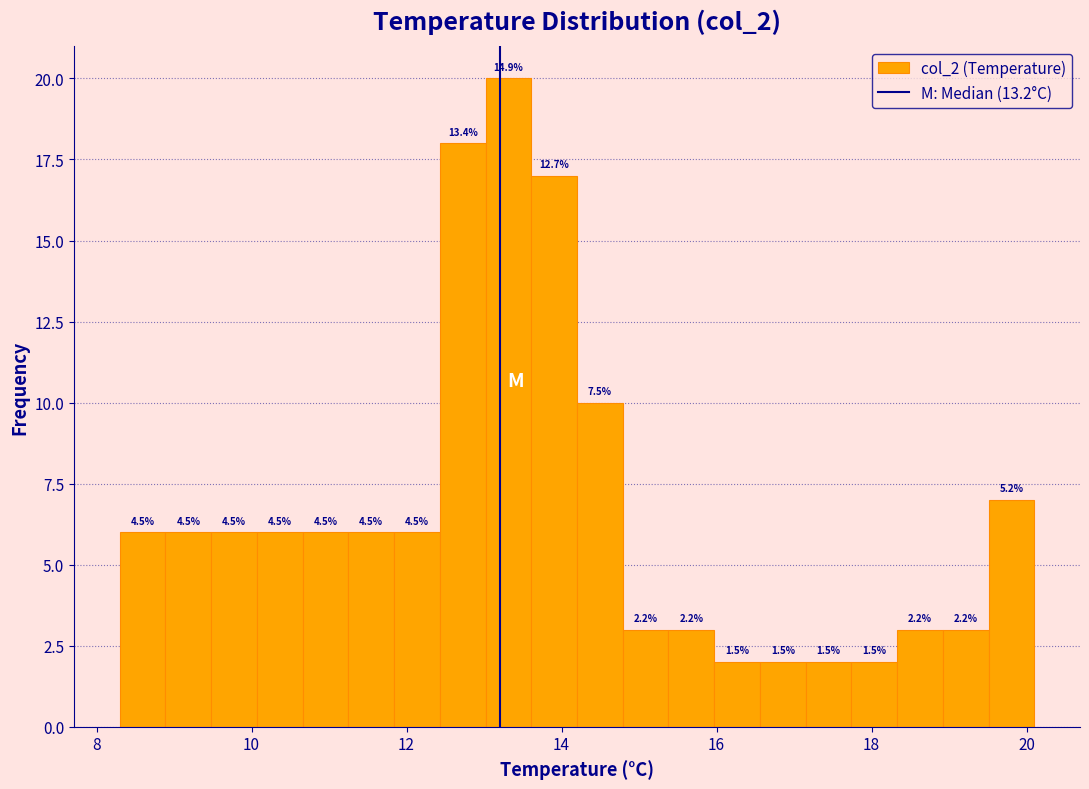

Around what value on the x-axis is the tallest bar? Give the approximate position of its centre, as read against the axis.

13.4